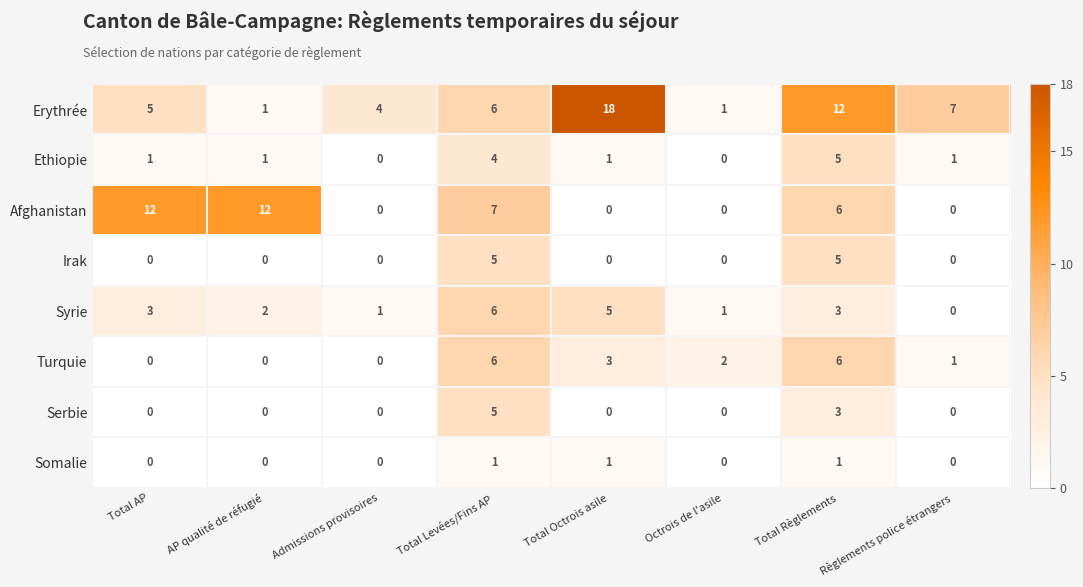

What is the difference between the highest and lowest values at Règlements police étrangers?

7